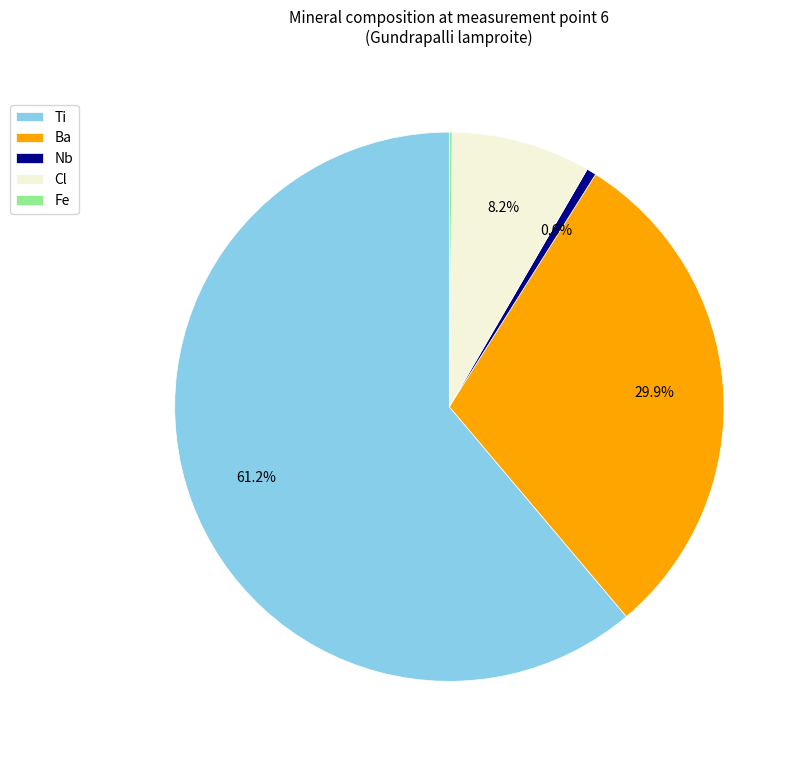

Is there a majority slice in this chart?

Yes